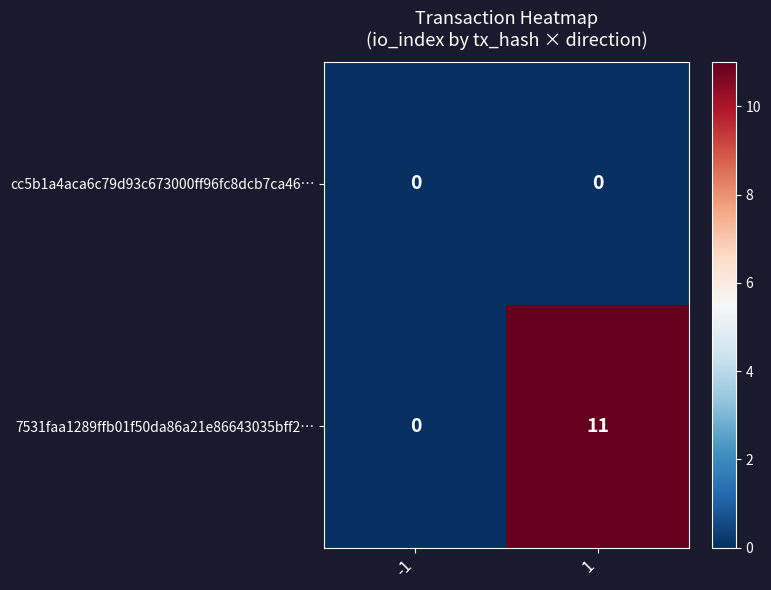

How many series are shown in this chart?

2